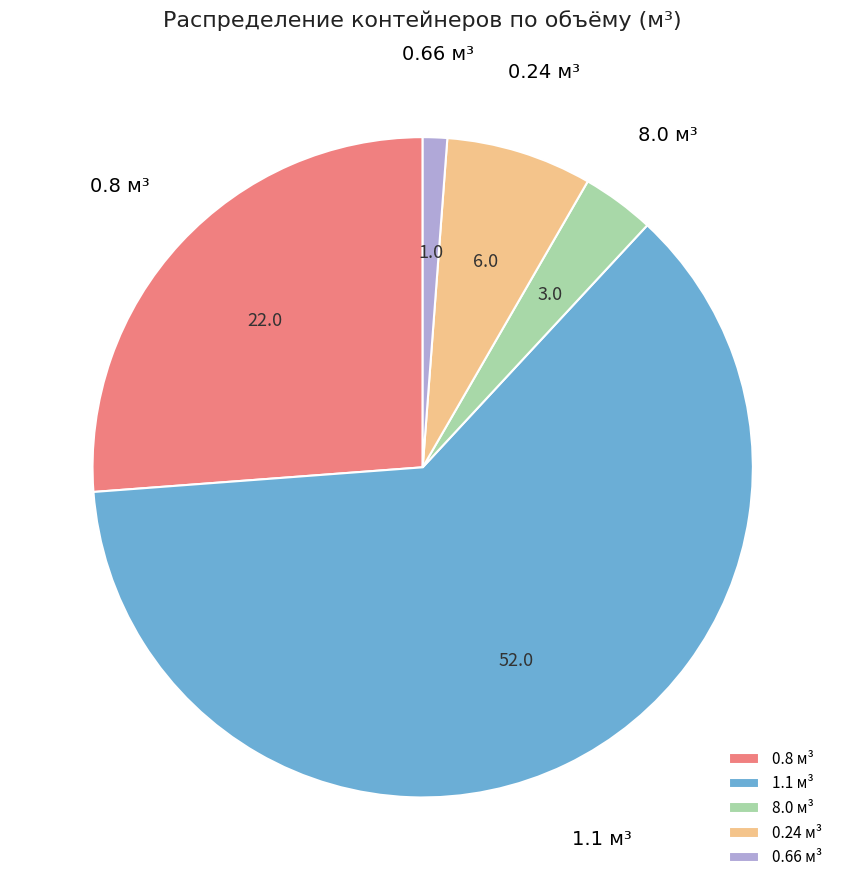

Which has a higher value, 0.24 м³ or 8.0 м³?

0.24 м³